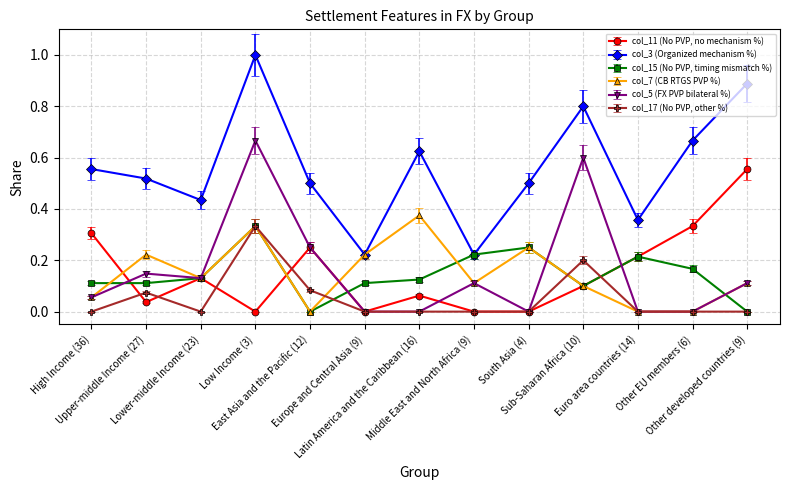

What is the label of the 3rd point from the right?

Euro area countries (14)